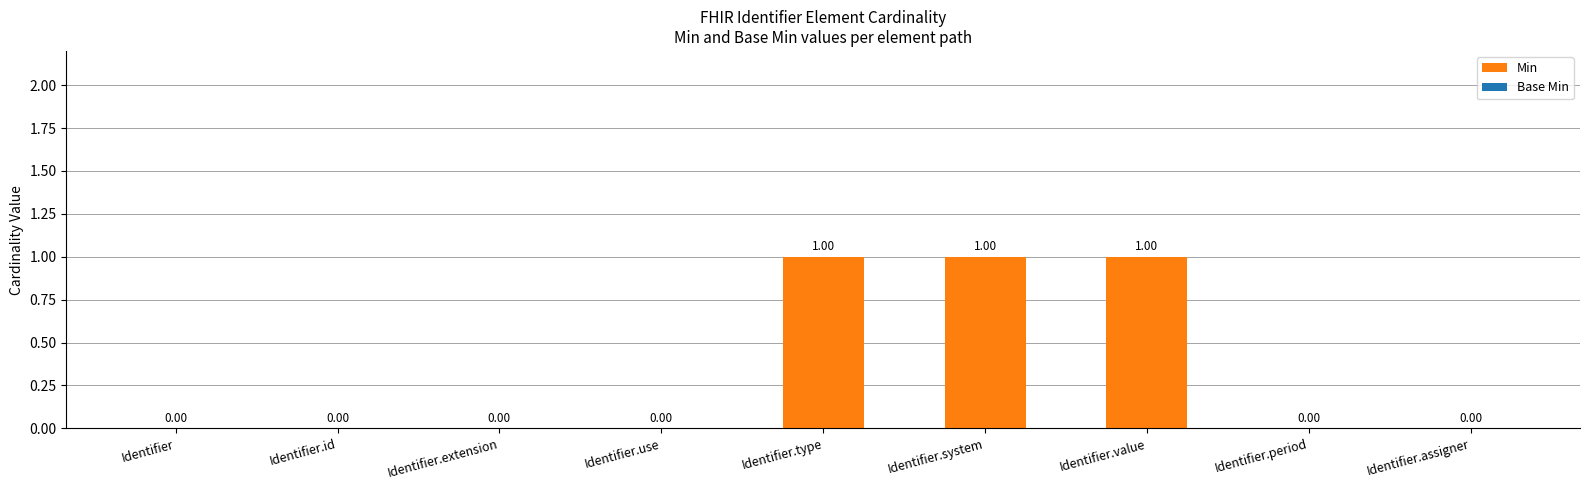

Are the bars horizontal?

No